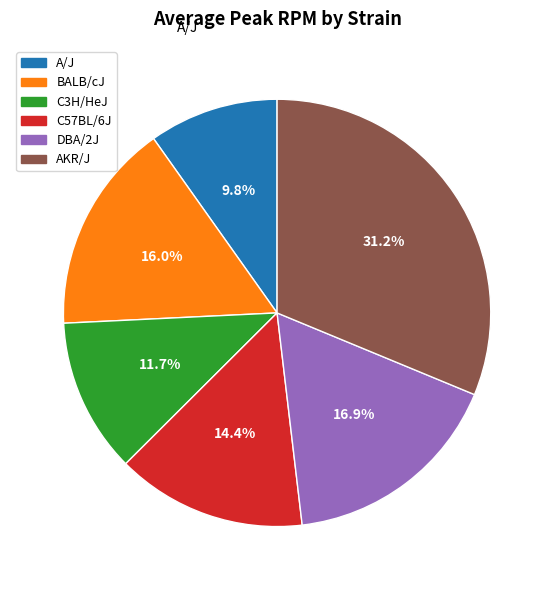

True or false: AKR/J accounts for 26% of the total.

False